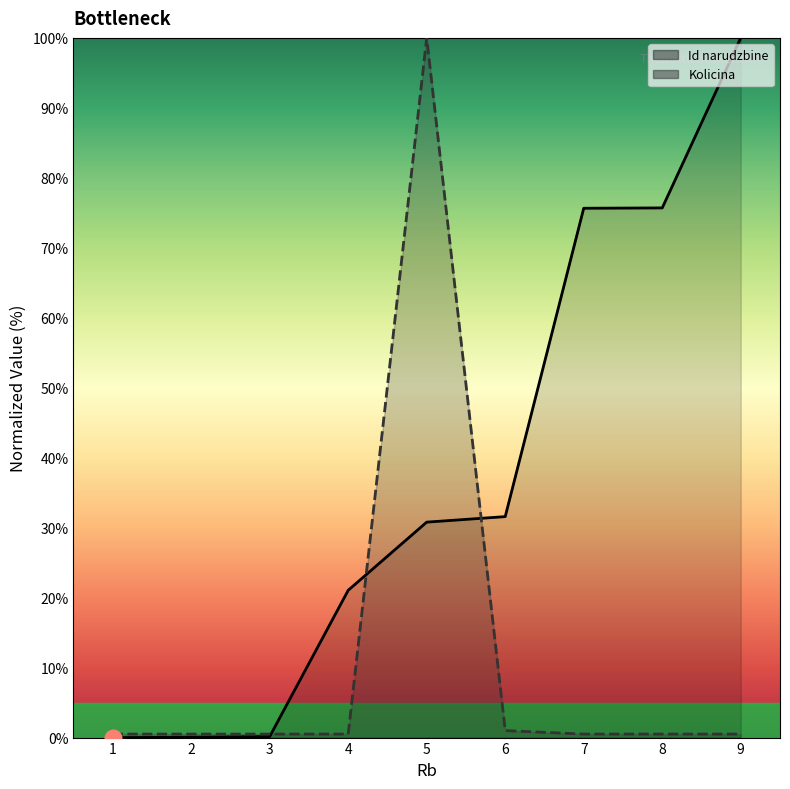

After their last crossing, which series has the higher values: Id narudzbine or Kolicina?

Id narudzbine